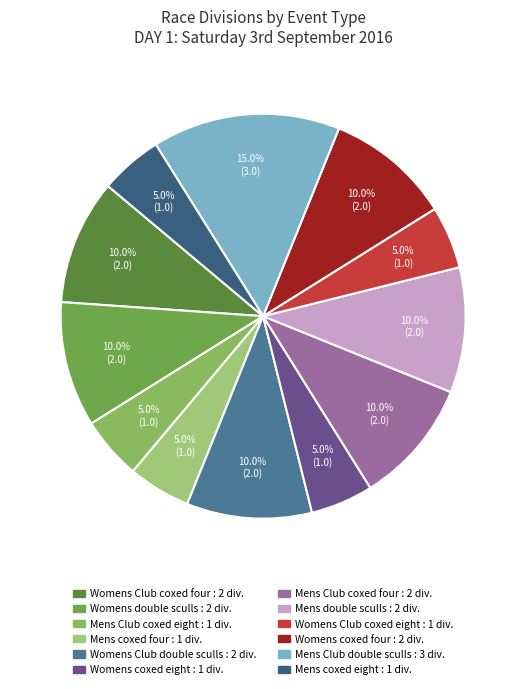

Which slice is the largest?

Mens Club double sculls